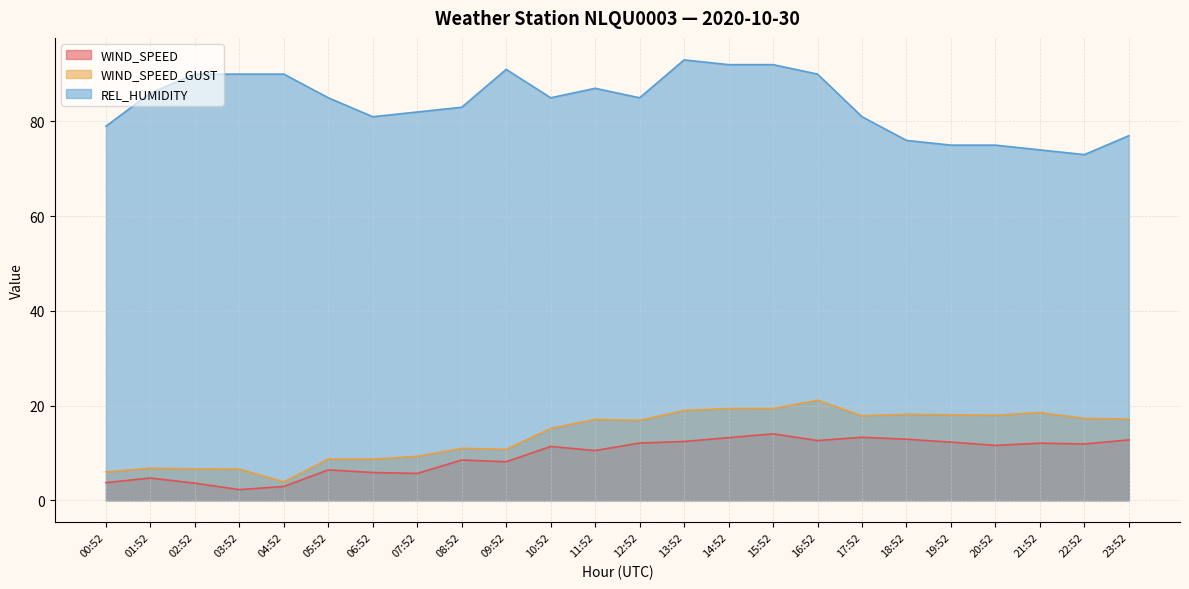

True or false: WIND_SPEED_GUST and WIND_SPEED intersect in this chart.

False